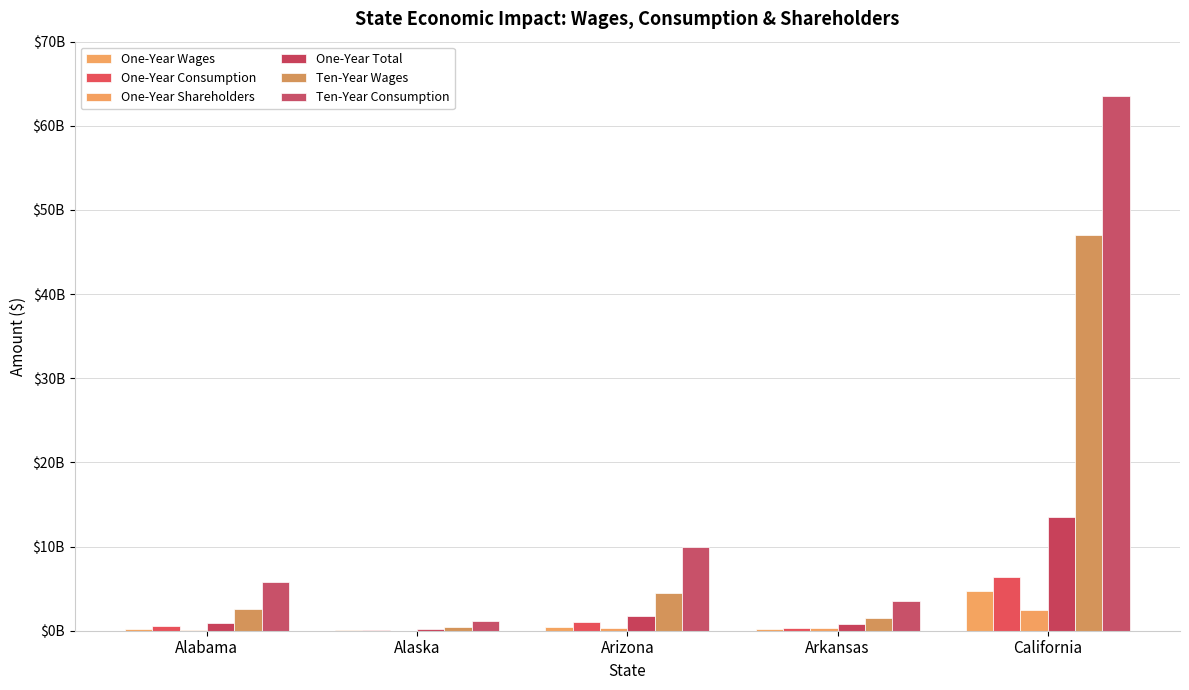

What is the difference between the maximum and minimum values in the One-Year Consumption series?

6239210297